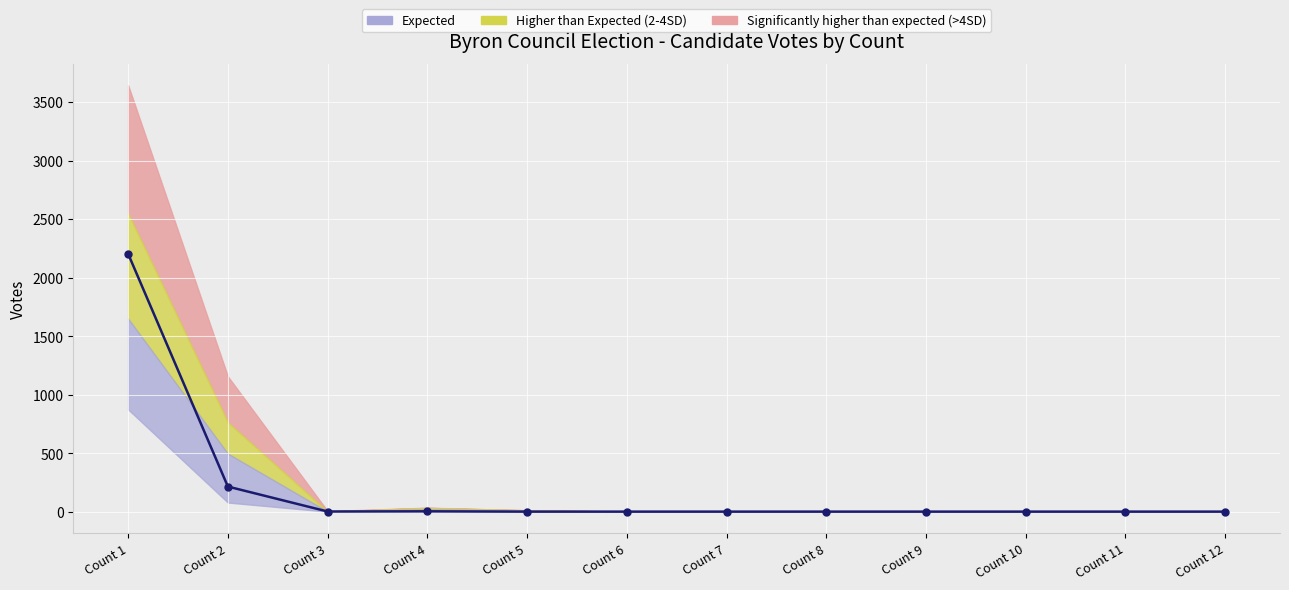

Reading right to left, transcribe all the data shown in this chart.

Count 12=0.0	Count 11=0.0	Count 10=0.0	Count 9=0.0	Count 8=0.0	Count 7=0.0	Count 6=-0.0	Count 5=0.0	Count 4=2.5	Count 3=1.0	Count 2=214.2	Count 1=2203.2